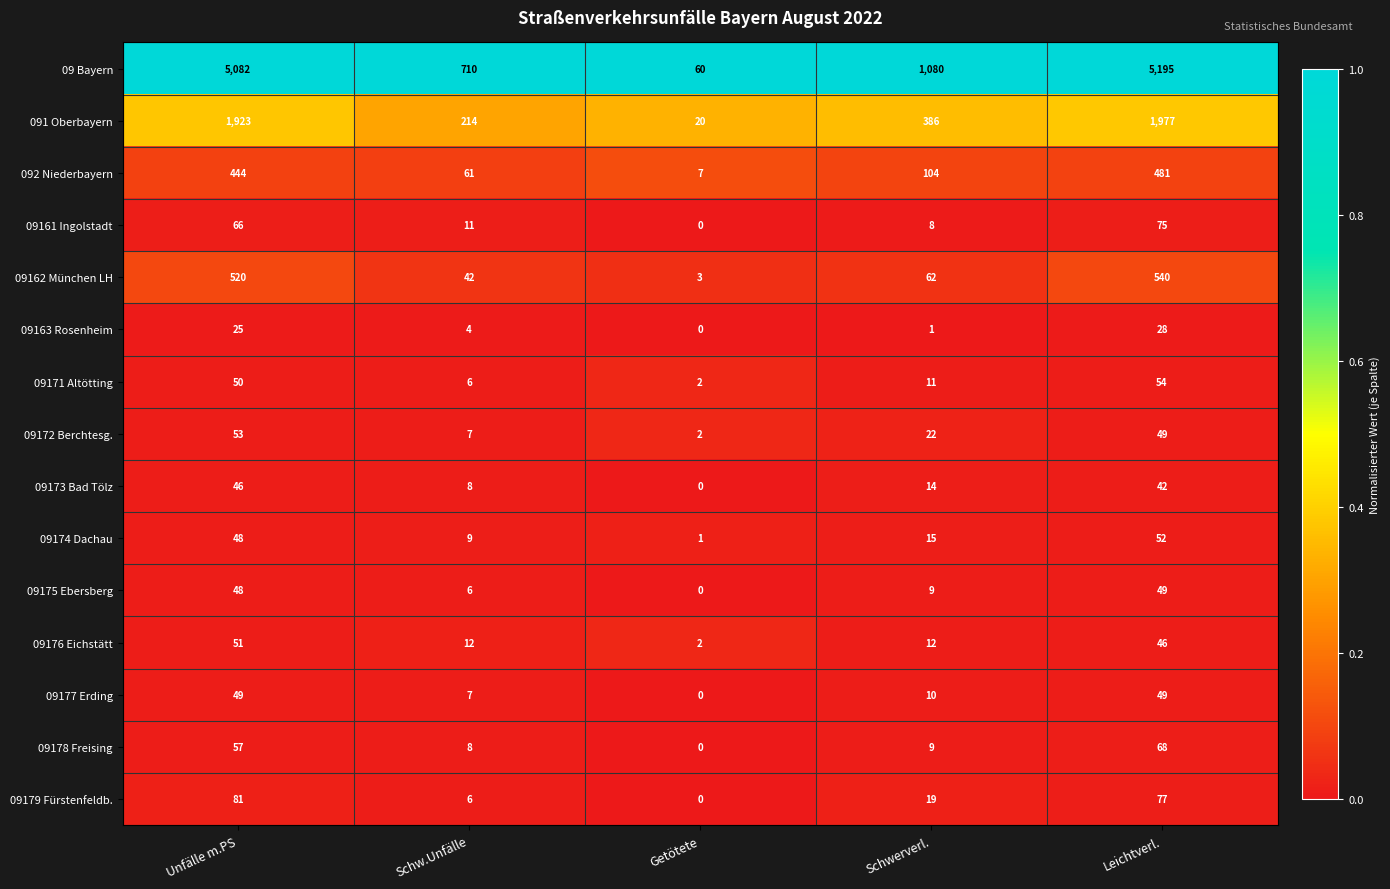

What is the sum of the 09162 München LH values at Leichtverl. and Schw.Unfälle?

582